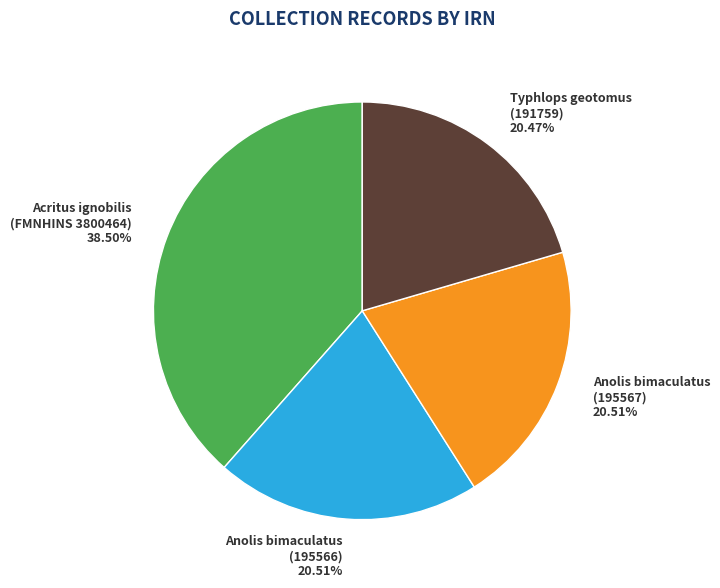

What is the largest slice in the pie chart?

Acritus ignobilis (FMNHINS 3800464)